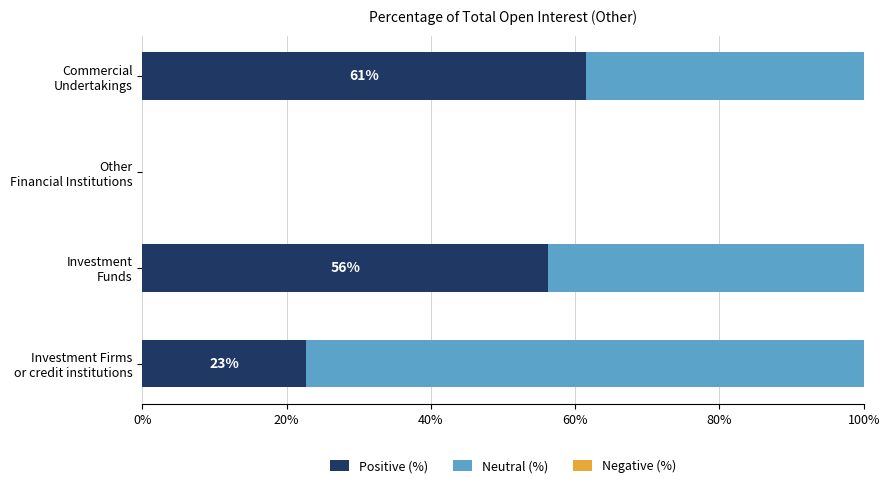

What is the maximum value for Positive (%)?

61.4